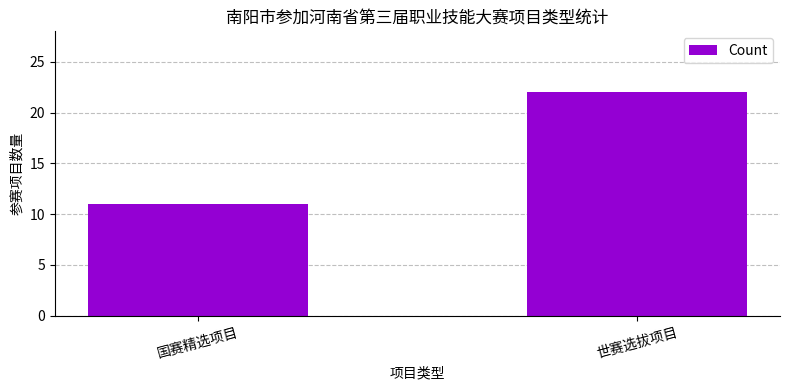

What is the value of the 2nd bar from the left?

22